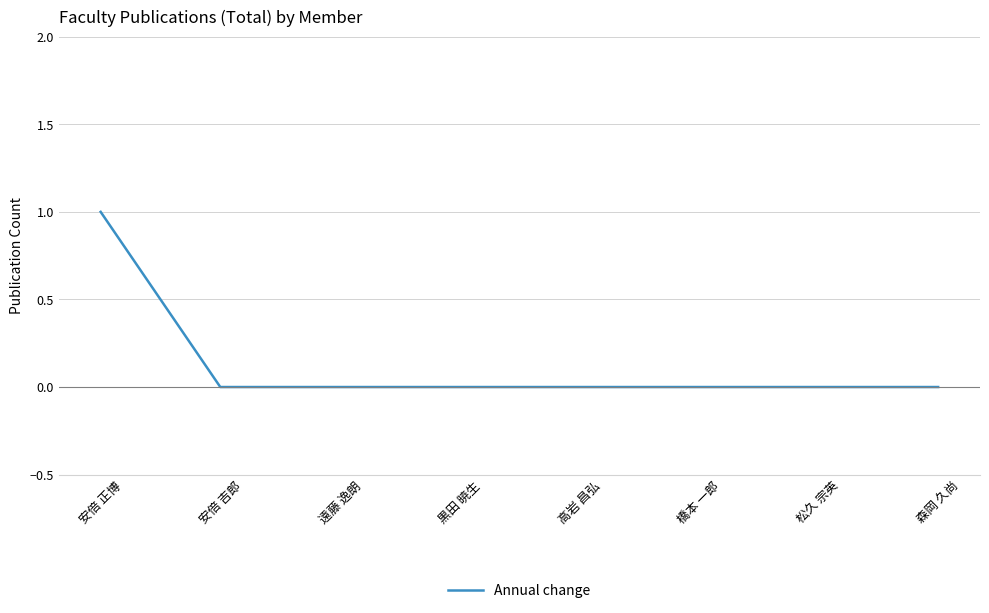

What is the difference between the maximum and second lowest values?

1